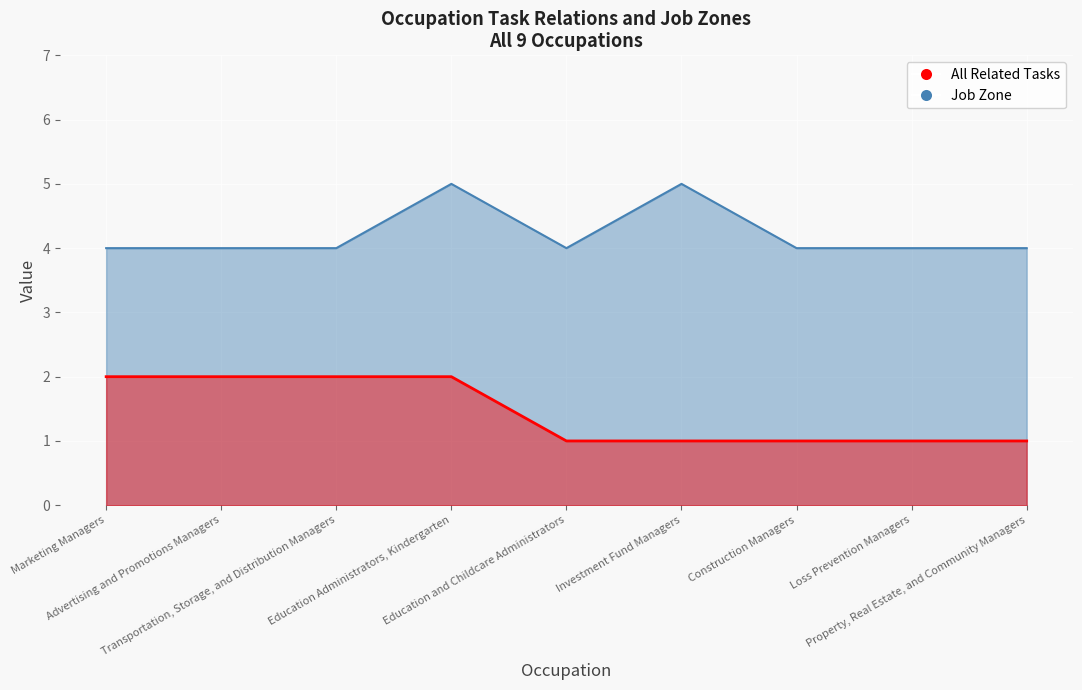

Which series has the largest total across all categories?

Job Zone